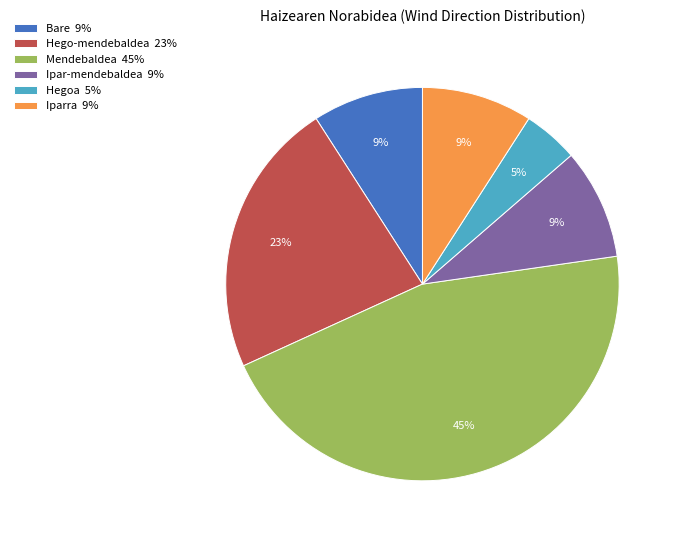

True or false: Iparra 9% accounts for 9% of the total.

True